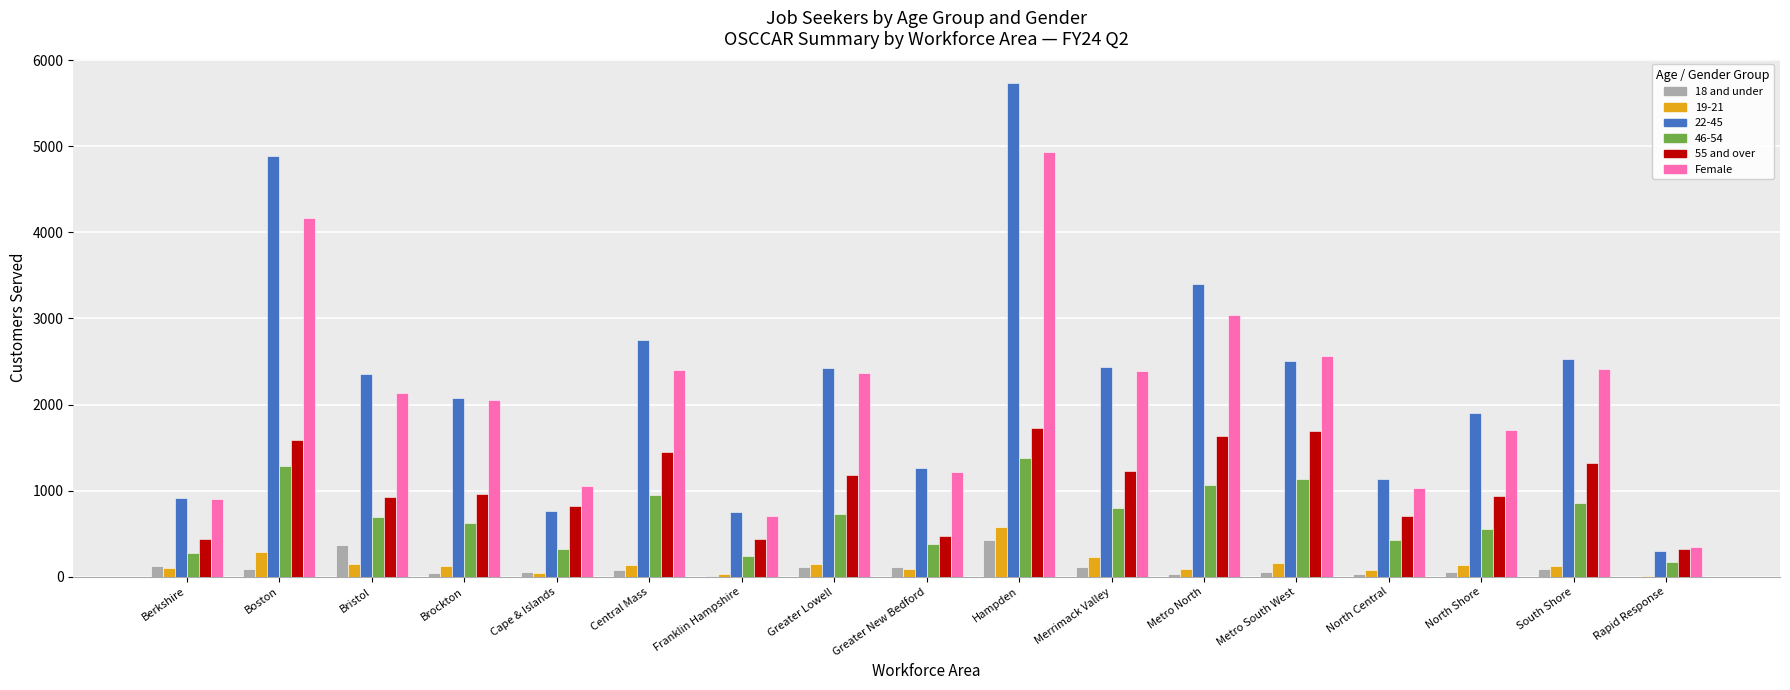

At which category does the chart reach its peak across all series?

Hampden